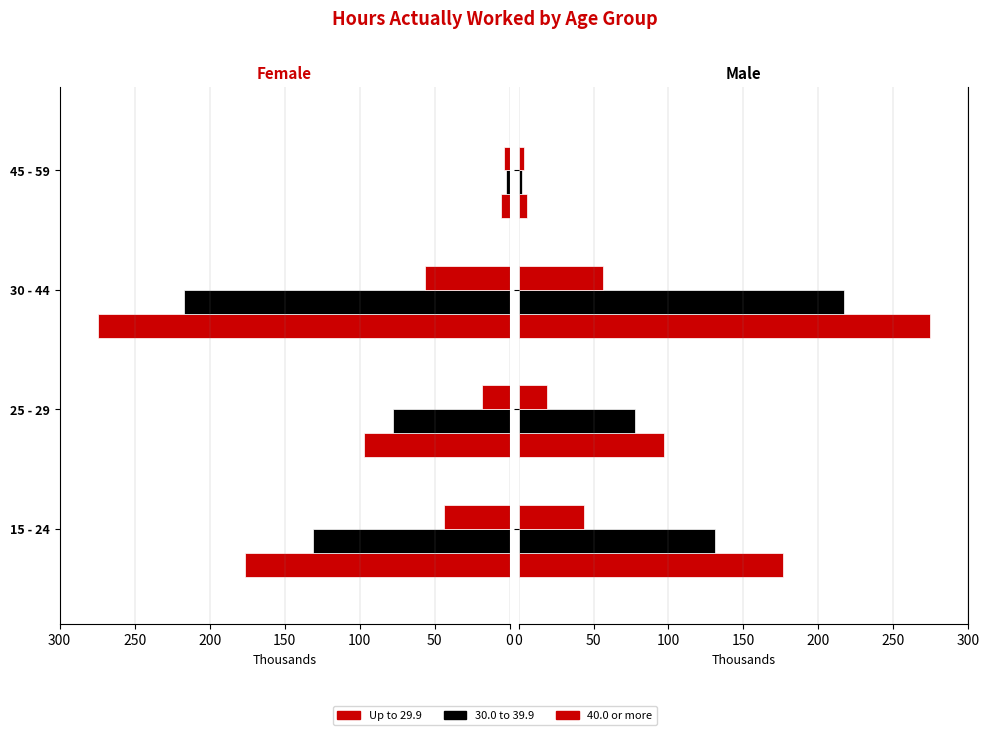

Which series has the largest total across all categories?

Up to 29.9